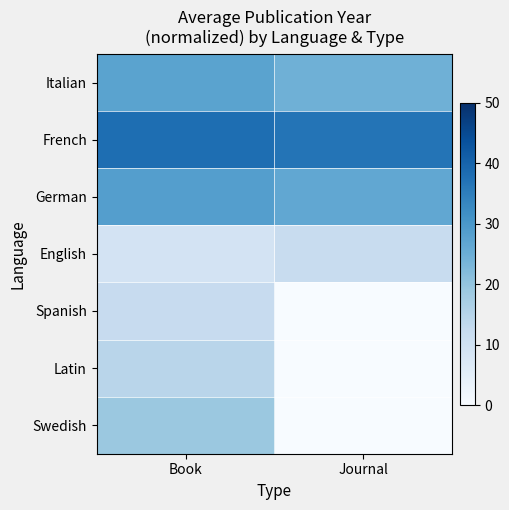

Reading left to right, list all the values displayed in this chart.

Italian: Book=27.5	Journal=24.5
French: Book=38.0	Journal=36.9
German: Book=28.5	Journal=26.5
English: Book=9.0	Journal=12.0
Spanish: Book=12.2	Journal=0.0
Latin: Book=14.5	Journal=0.0
Swedish: Book=19.0	Journal=0.0